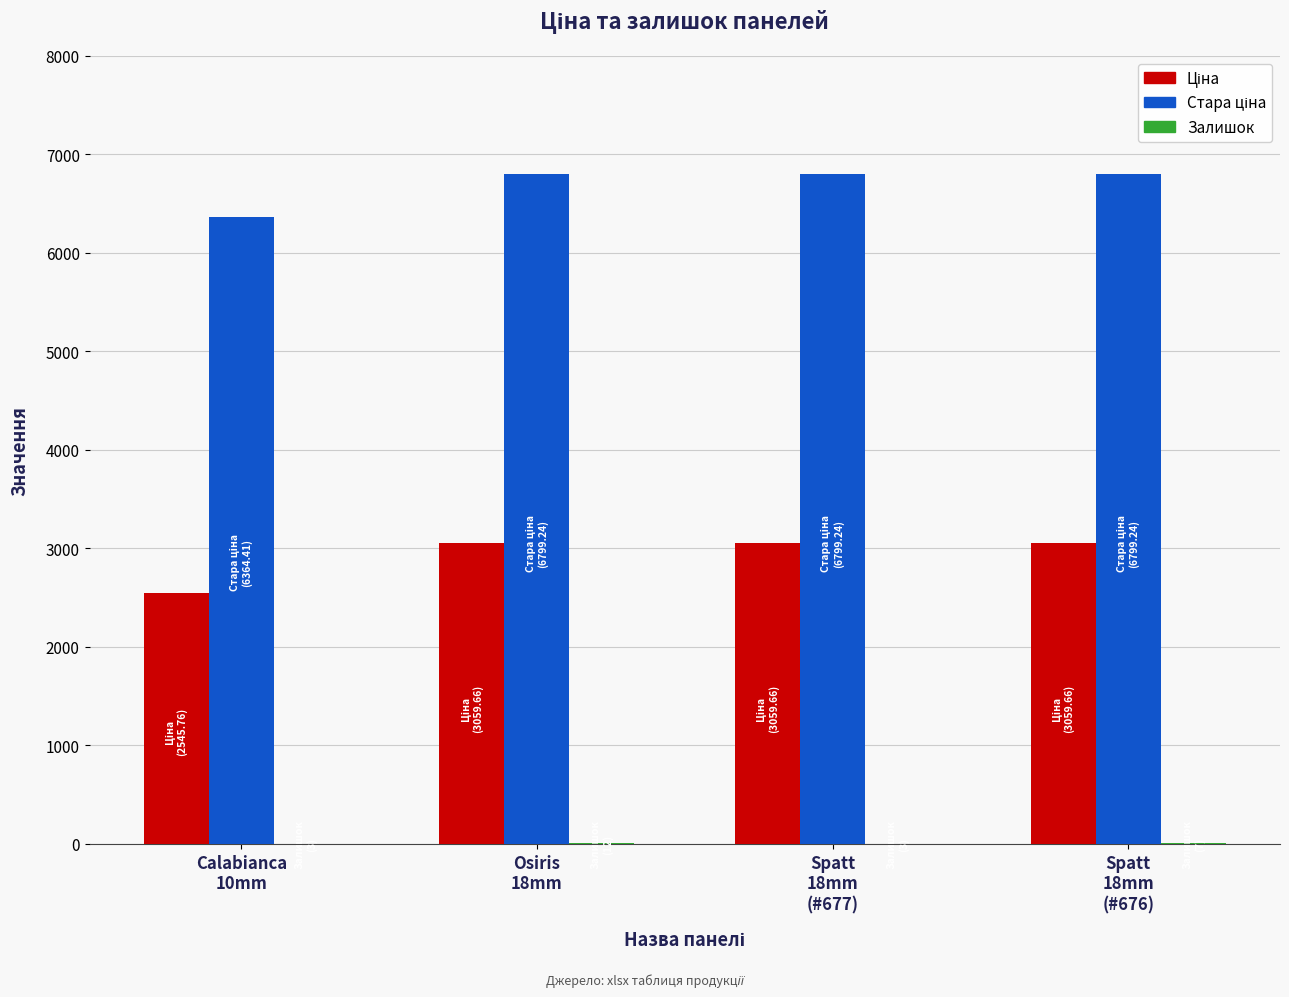

What is the greatest value displayed?

6799.2